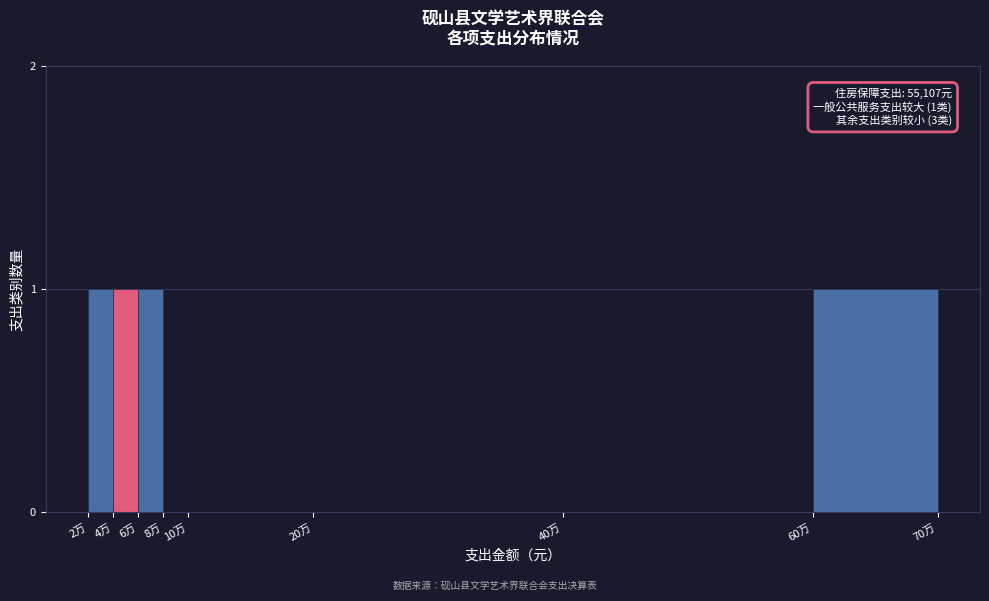

Reading left to right, extract all data points from this chart.

2万=1	4万=1	6万=1	8万=0	10万=0	20万=0	40万=0	60万=1